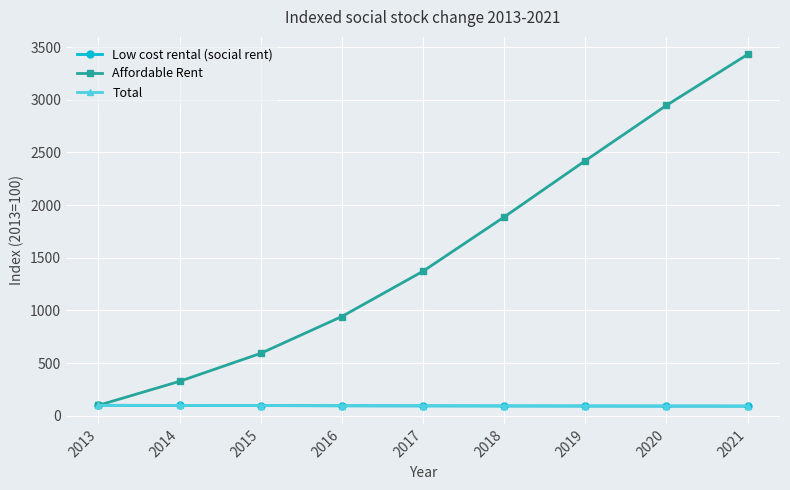

True or false: Affordable Rent has a value of 503.3 at 2014.

False